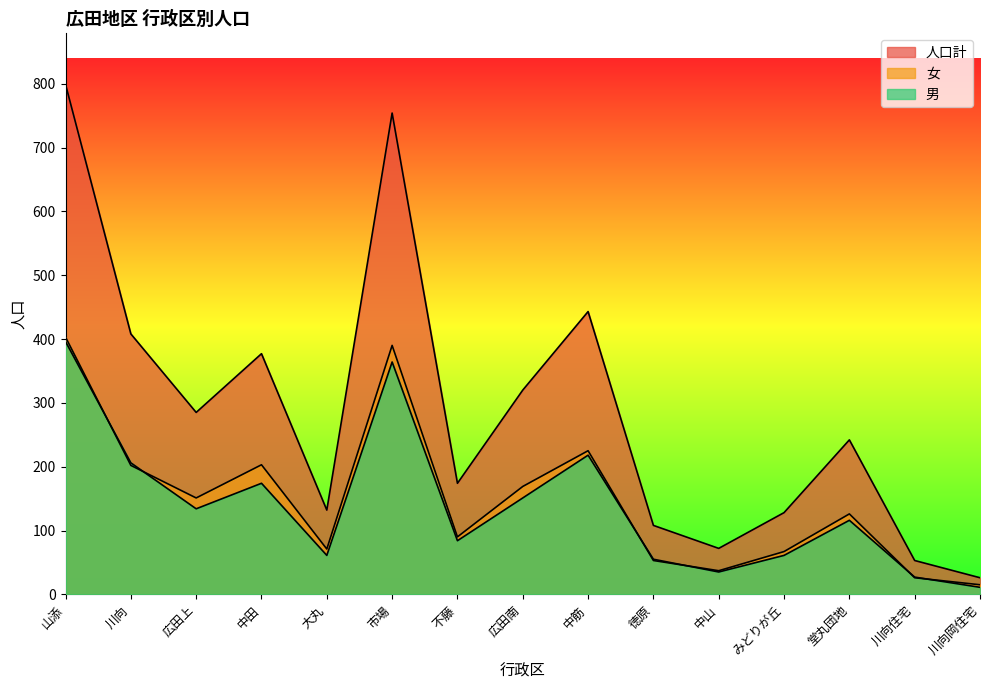

True or false: 女 and 人口計 intersect in this chart.

False